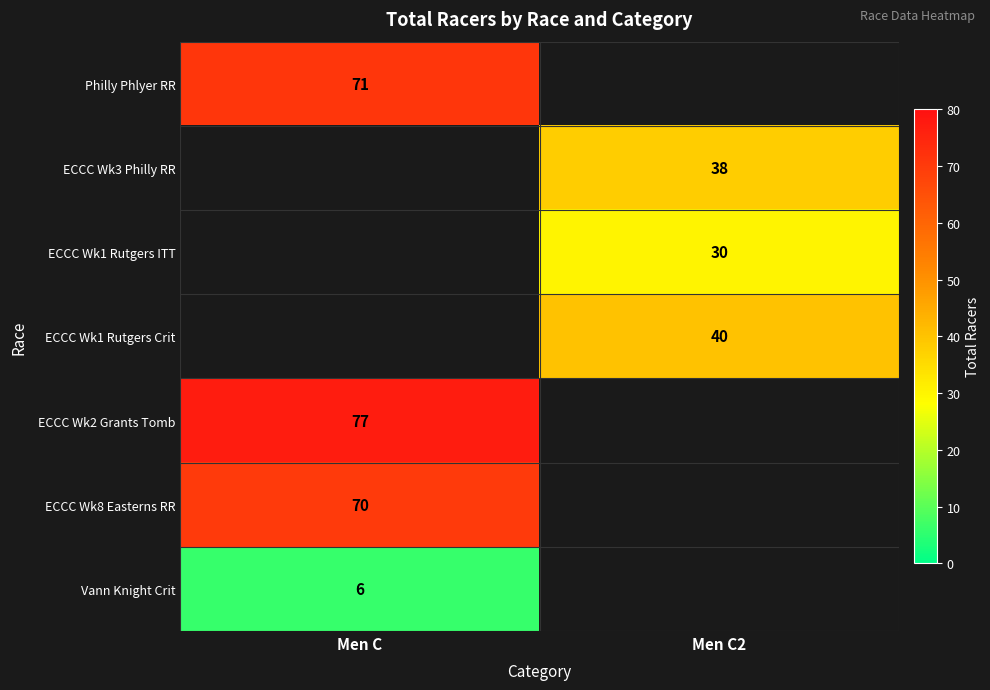

The ECCC Wk3 Philly RR series shows 22 at Men C2. True or false?

False